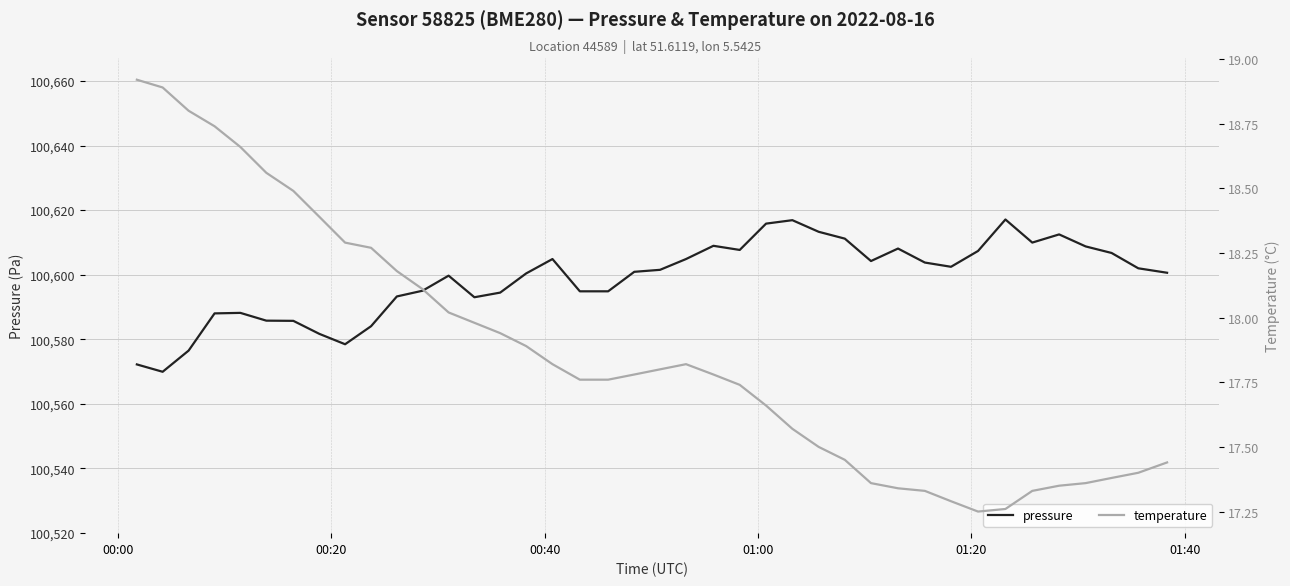

Reading right to left, what are all the values shown in this chart?

pressure: 100600.6	100602.0	100606.7	100608.8	100612.5	100609.9	100617.1	100607.3	100602.4	100603.8	100608.1	100604.2	100611.2	100613.3	100616.9	100615.8	100607.7	100608.9	100604.8	100601.5	100600.9	100594.8	100594.8	100604.8	100600.4	100594.4	100593.0	100599.7	100595.0	100593.2	100584.0	100578.4	100581.7	100585.7	100585.8	100588.2	100588.0	100576.5	100569.9	100572.2
temperature: 17.4	17.4	17.4	17.4	17.4	17.3	17.3	17.2	17.3	17.3	17.3	17.4	17.4	17.5	17.6	17.7	17.7	17.8	17.8	17.8	17.8	17.8	17.8	17.8	17.9	17.9	18.0	18.0	18.1	18.2	18.3	18.3	18.4	18.5	18.6	18.7	18.7	18.8	18.9	18.9